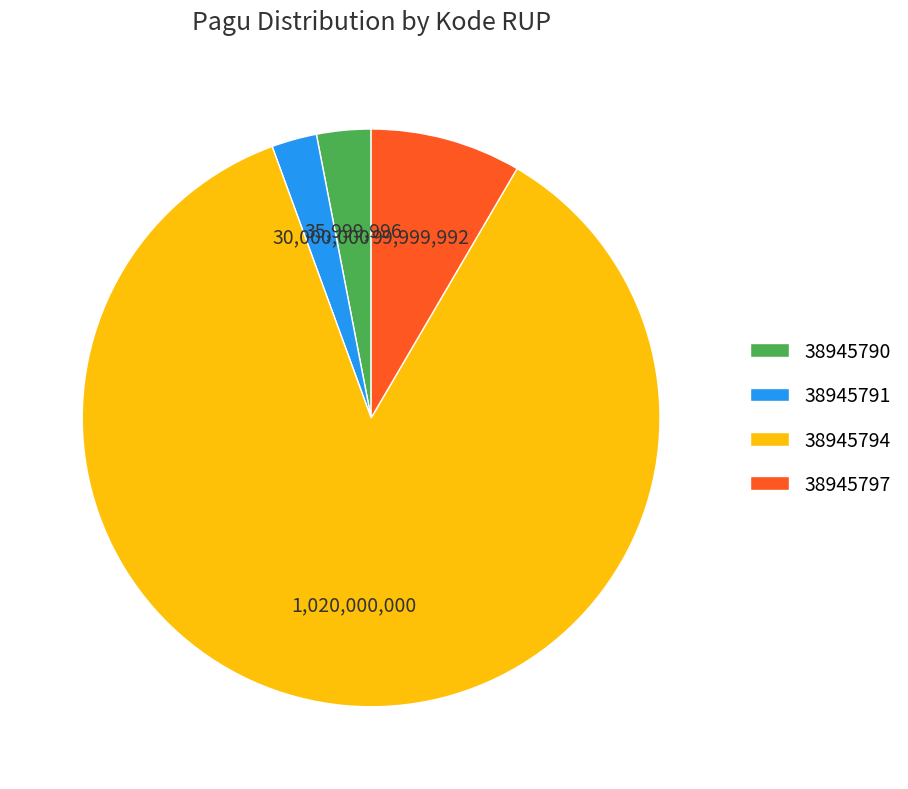

What is the largest slice in the pie chart?

38945794